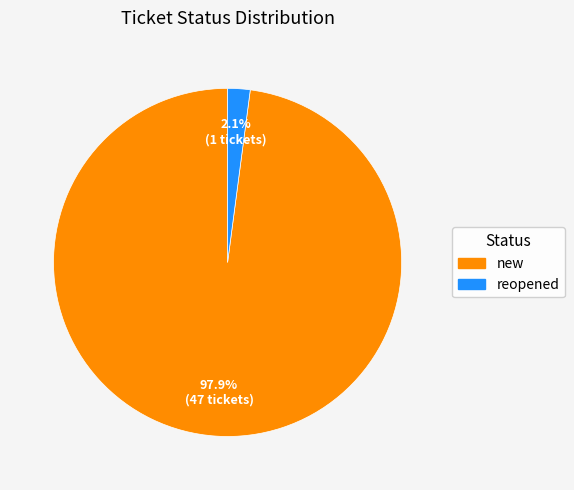

Which slice represents more than half of the pie?

new